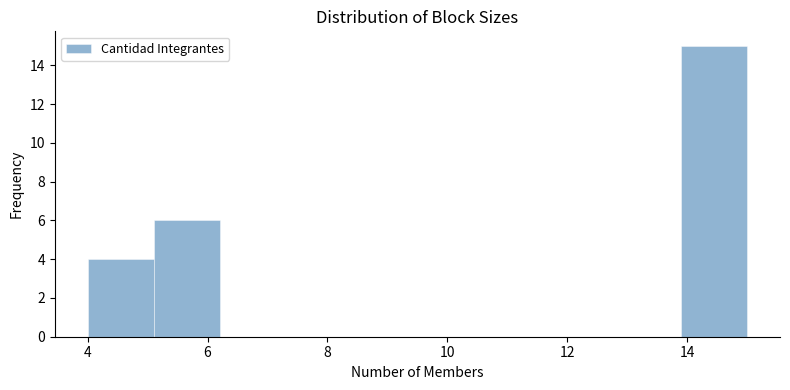

Over which range of the x-axis is the bar tallest?

13.9 to 15.0